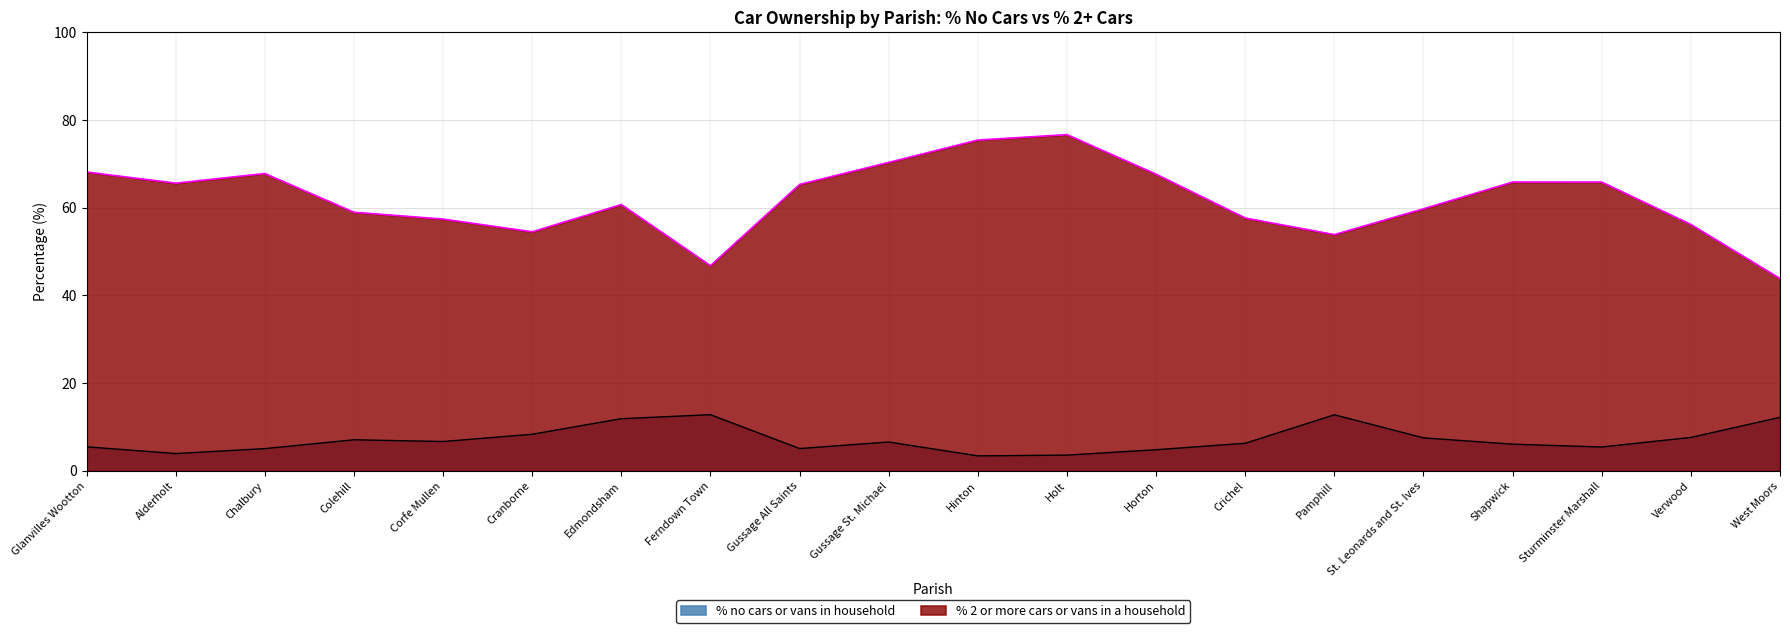

Is it true that % 2 or more cars or vans in a household equals 67.8 at Chalbury?

True